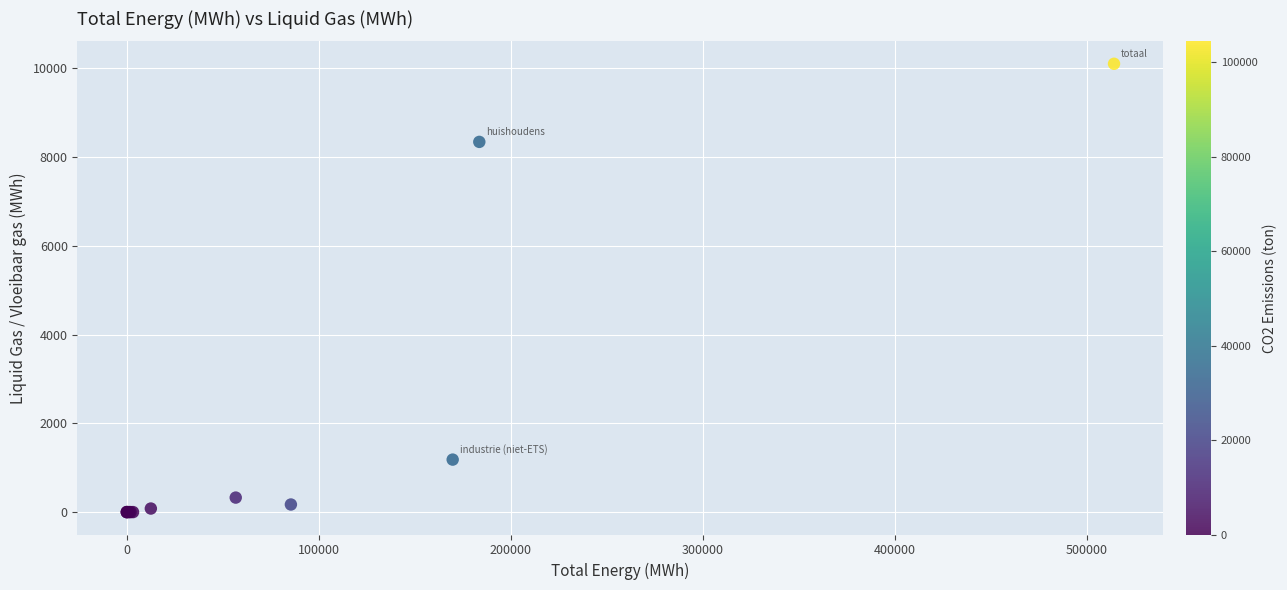

What Y value in the scatter plot is closest to 5051?

8342.2